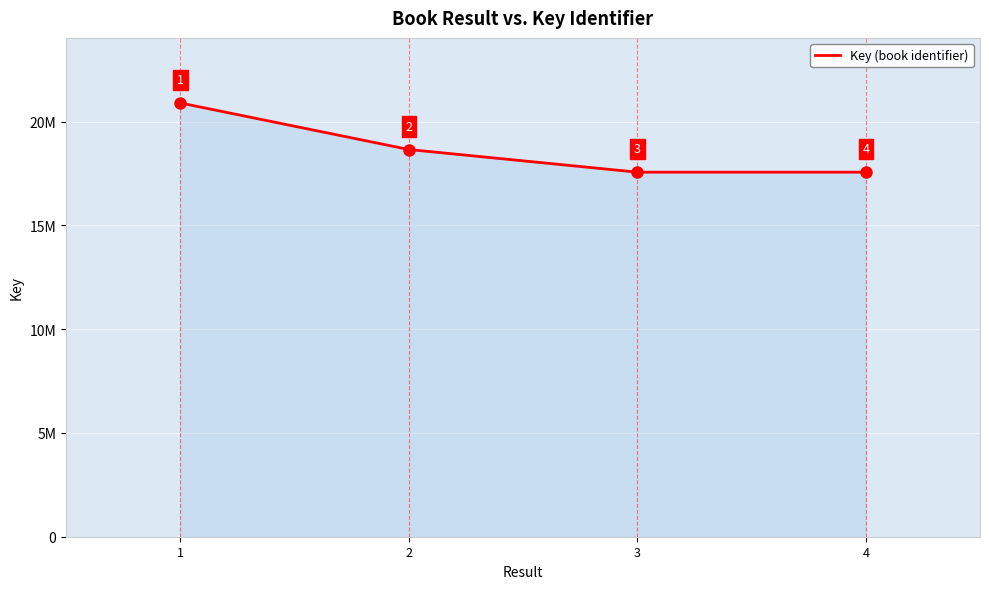

Is this an area chart (filled region under the line)?

Yes